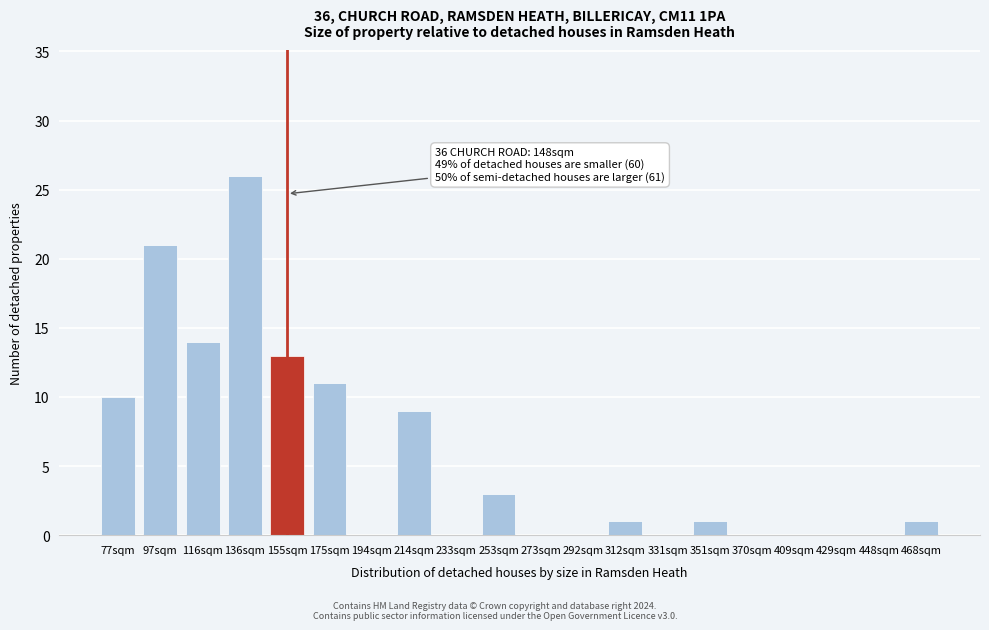

Reading left to right, list all the values displayed in this chart.

77sqm=10	97sqm=21	116sqm=14	136sqm=26	155sqm=13	175sqm=11	194sqm=0	214sqm=9	233sqm=0	253sqm=3	273sqm=0	292sqm=0	312sqm=1	331sqm=0	351sqm=1	370sqm=0	409sqm=0	429sqm=0	448sqm=0	468sqm=1